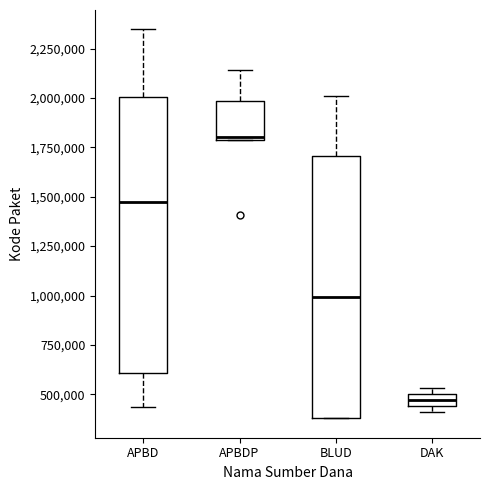

Where is the upper edge of the box for DAK on the y-axis? The values are not printed on the chart, so give them approximately, as read against the axis.

500000